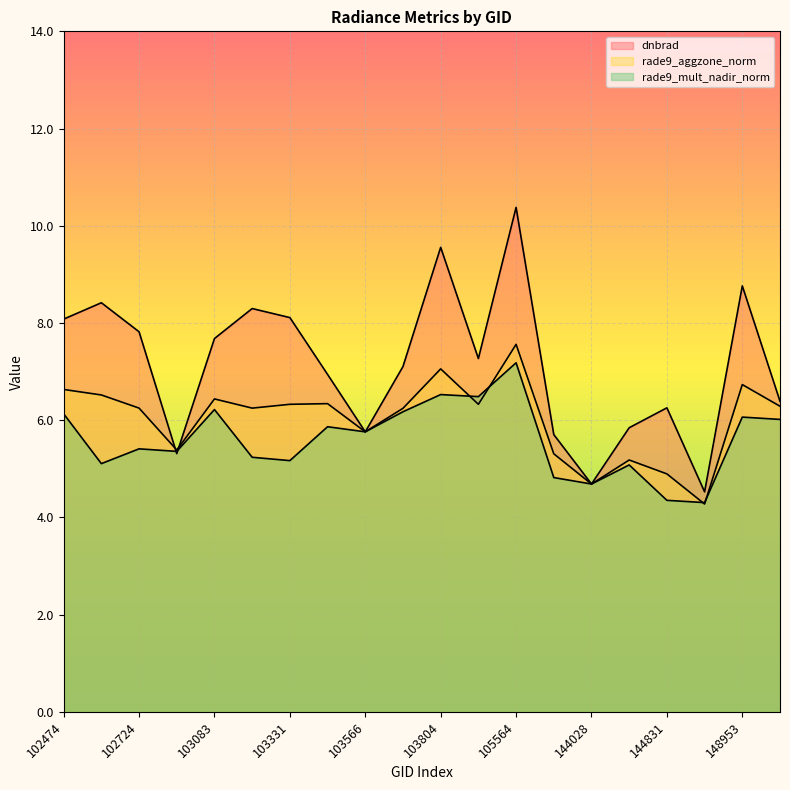

At which category is the sum across all series the highest?

105564